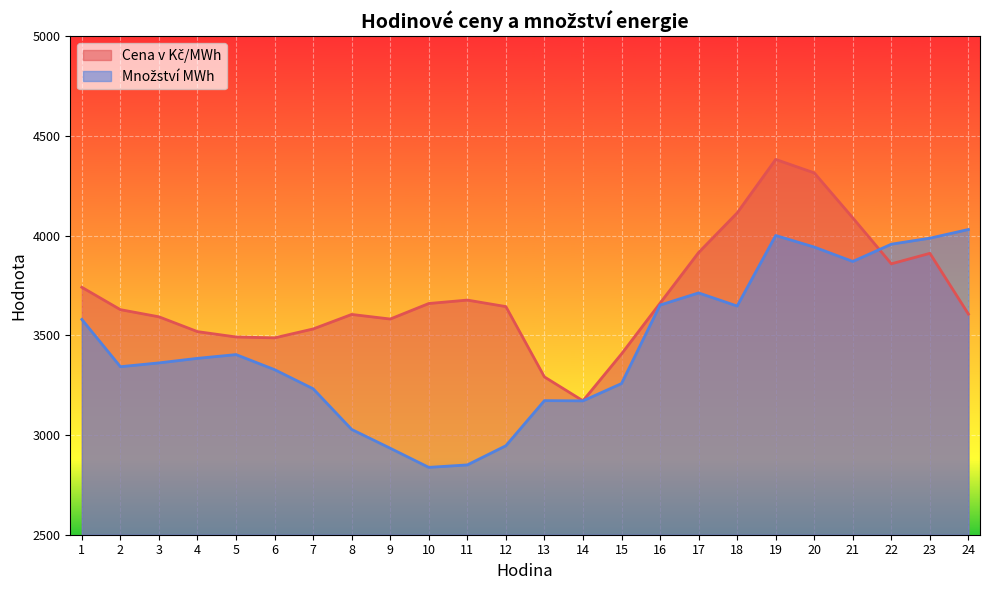

Reading left to right, transcribe all the data shown in this chart.

Cena v Kč/MWh: 3741.1	3628.9	3593.0	3518.7	3491.9	3487.4	3532.1	3604.9	3581.9	3659.7	3676.9	3644.3	3291.6	3171.8	3406.8	3661.3	3915.5	4114.1	4382.5	4315.0	4089.3	3858.9	3911.4	3606.7
Množství MWh: 3579.9	3342.8	3361.9	3384.7	3403.5	3328.0	3232.2	3028.1	2933.8	2837.8	2850.2	2946.4	3172.6	3171.4	3258.3	3651.9	3712.9	3647.1	4001.0	3942.9	3870.6	3957.3	3987.4	4031.0